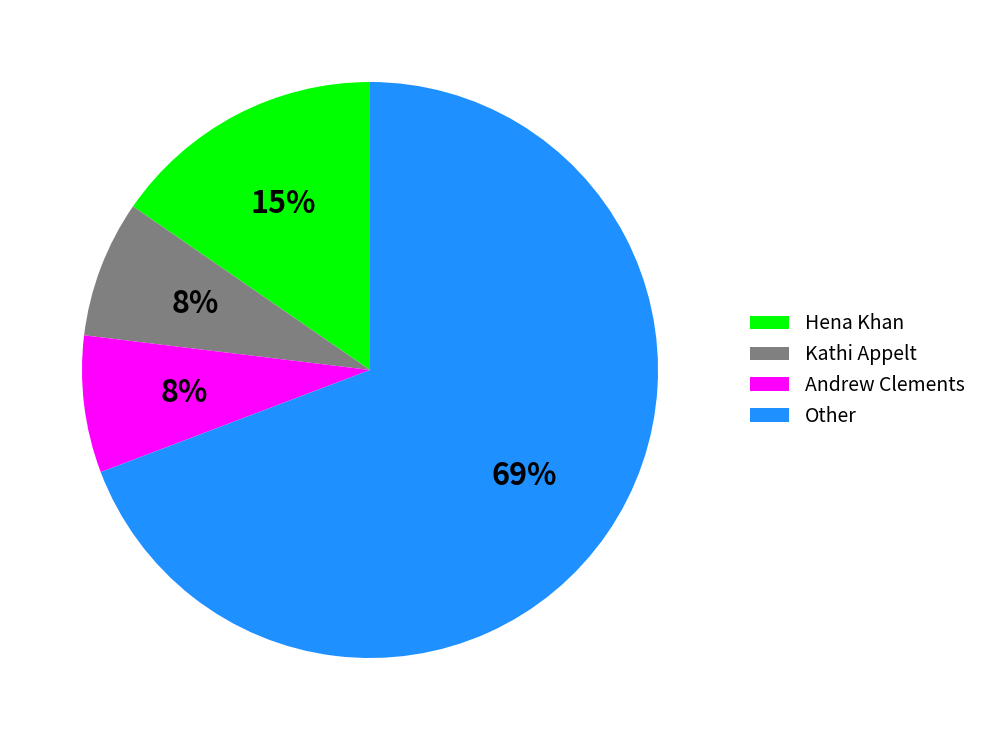

What is the largest slice in the pie chart?

Other